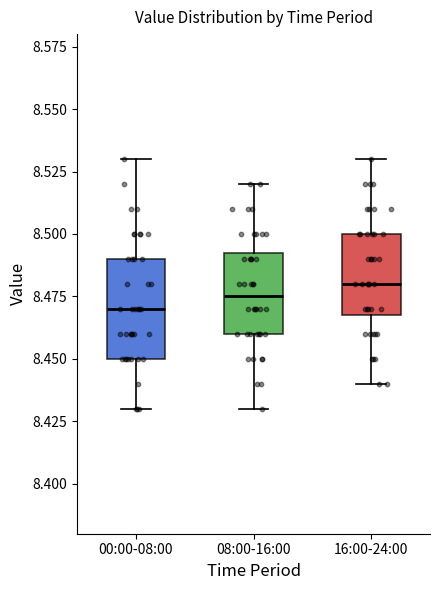

Reading left to right, read every box against the y-axis: the position of its median line, the range the box covers, and the ends of its whiskers. The values are not printed on the chart, so give them approximately, as read against the axis.

00:00-08:00: median 8.470, box 8.450 to 8.490, whiskers 8.430 to 8.530
08:00-16:00: median 8.475, box 8.460 to 8.495, whiskers 8.430 to 8.520
16:00-24:00: median 8.480, box 8.470 to 8.500, whiskers 8.440 to 8.530